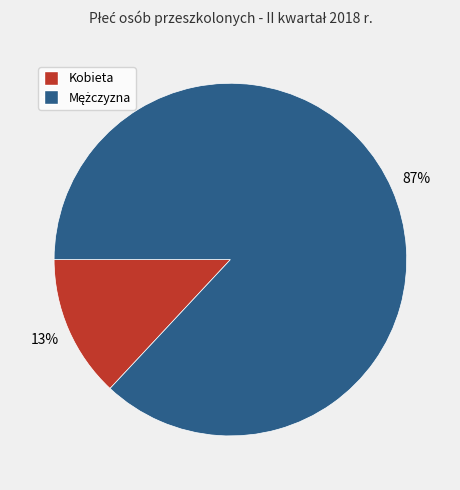

Which slice is the smallest?

Kobieta